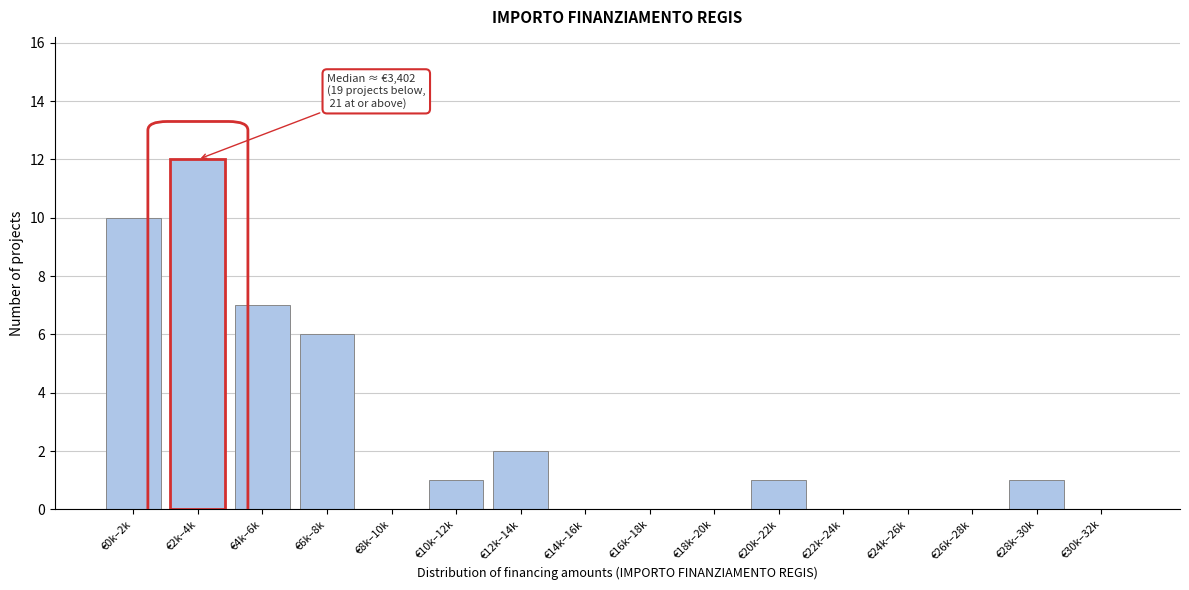

What is the sum of all values?

40